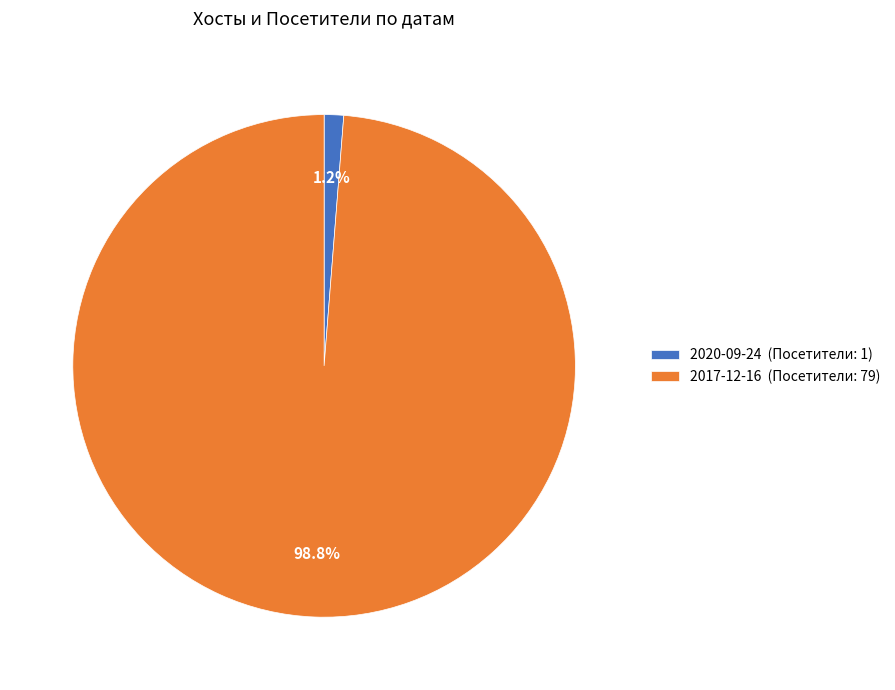

Does 2020-09-24 account for over 50% of the chart?

No